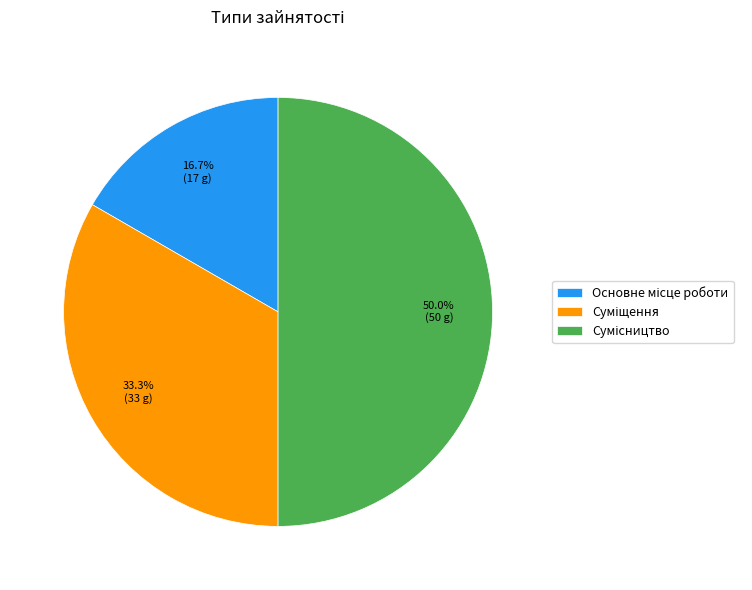

Count the number of slices in the pie.

3